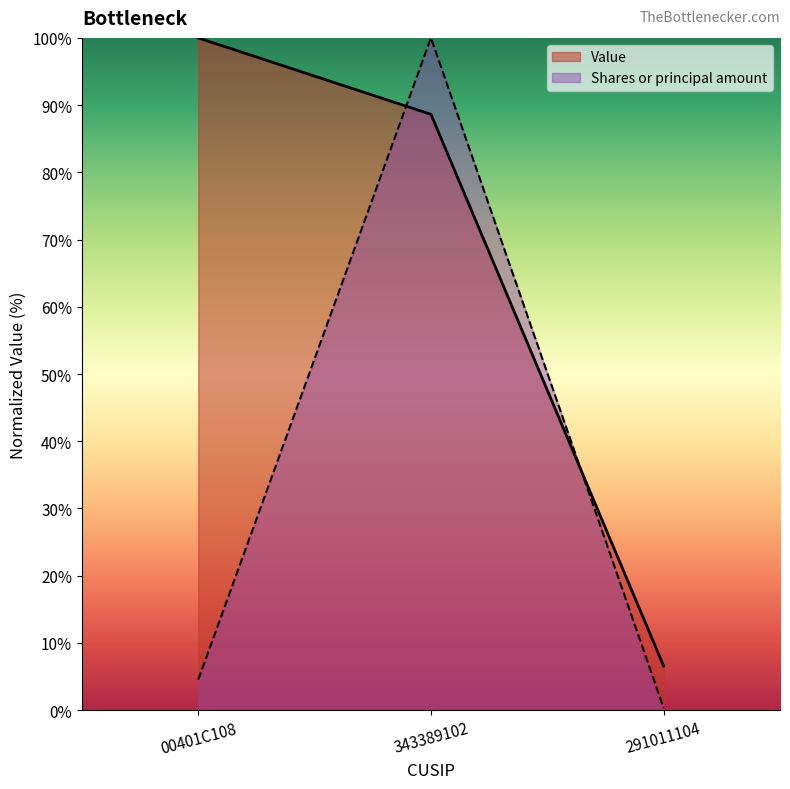

What position from the left is 343389102?

2